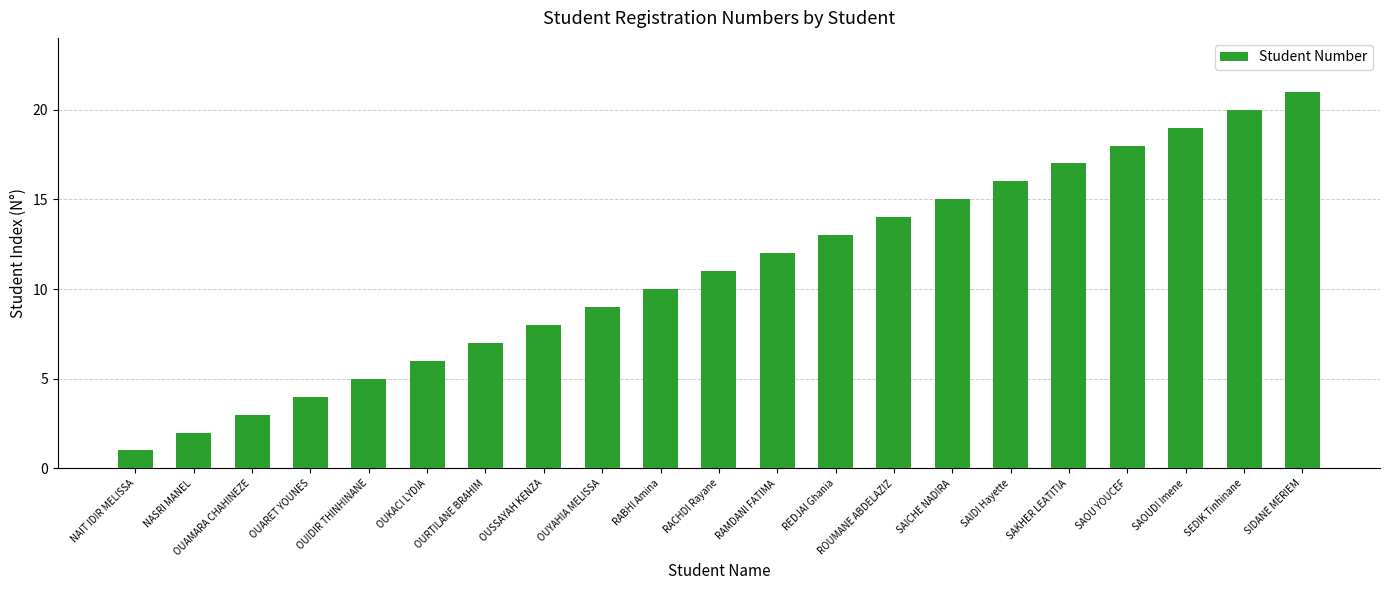

What value does the data have at SIDANE MERIEM, to the nearest 5?

20